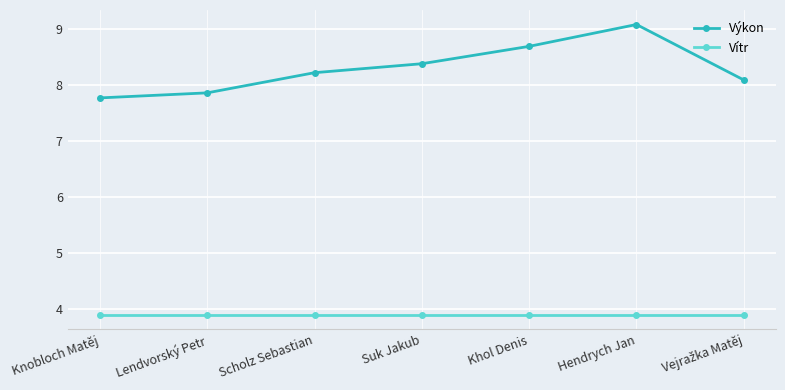

What is the maximum value for Vítr?

3.9